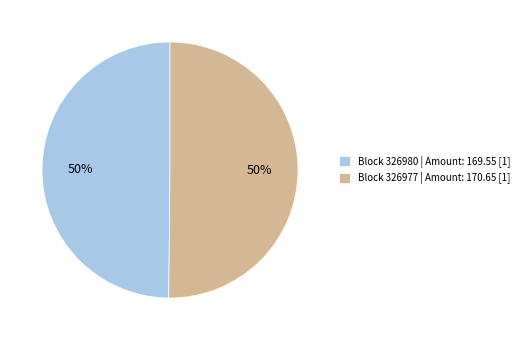

Do Block 326980 | Amount: 169.55 [1] and Block 326977 | Amount: 170.65 [1] together represent more than half of the pie?

Yes